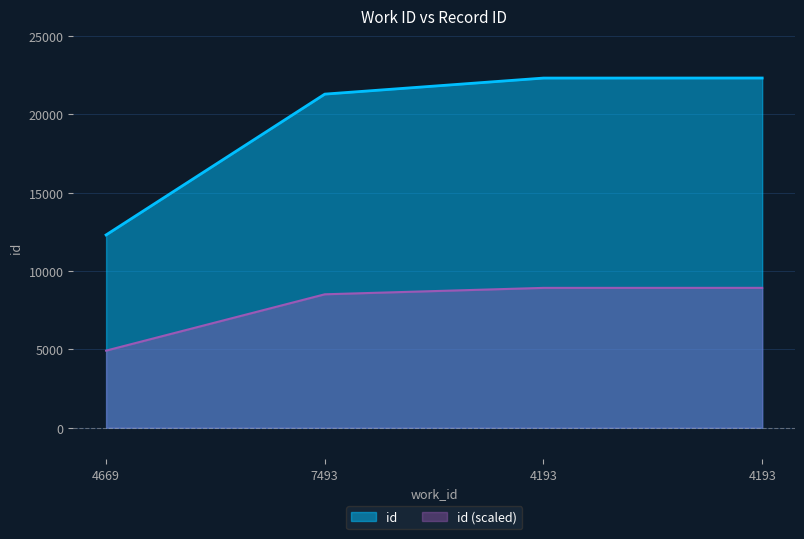

The value at 4669 is 17180. True or false?

False